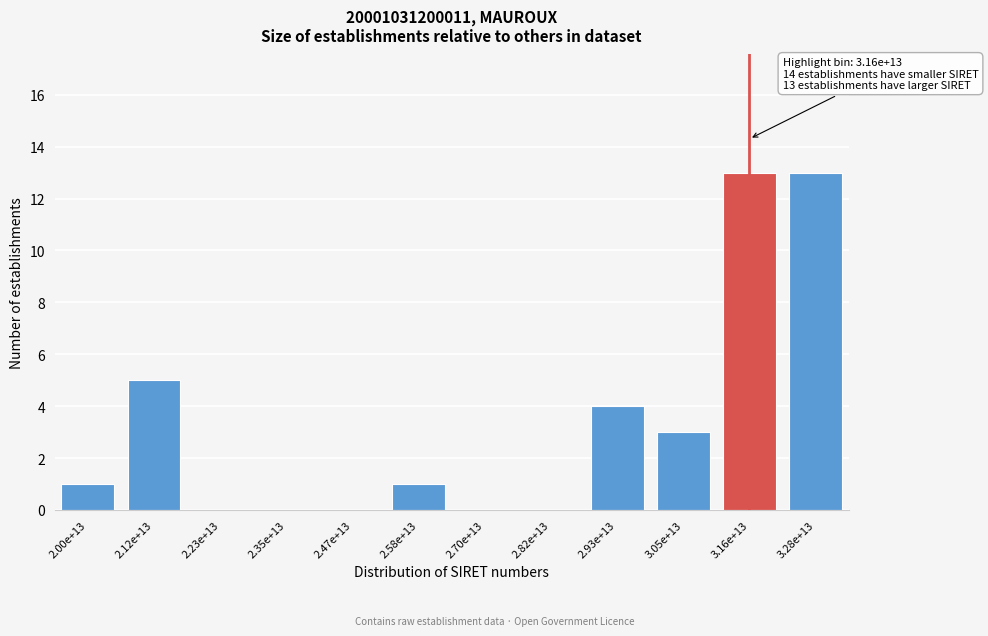

Reading left to right, list all the values displayed in this chart.

2.00e+13=1	2.12e+13=5	2.23e+13=0	2.35e+13=0	2.47e+13=0	2.58e+13=1	2.70e+13=0	2.82e+13=0	2.93e+13=4	3.05e+13=3	3.16e+13=13	3.28e+13=13